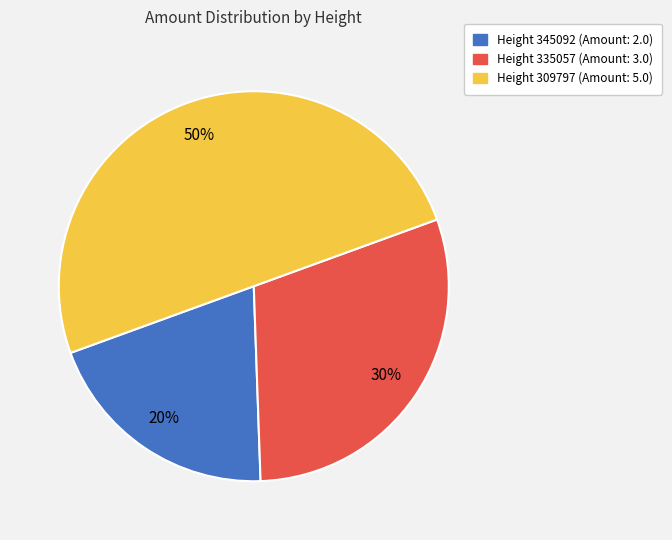

To the nearest percent, what is the difference between the largest and smallest slice percentages?

30%